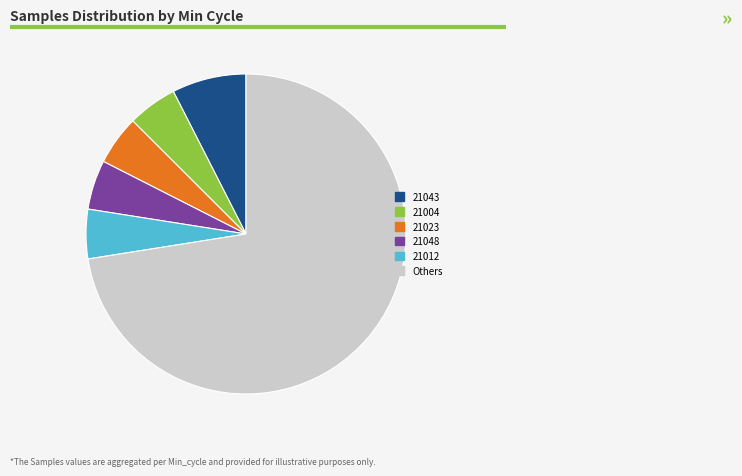

Is there any slice that represents more than half of the pie?

Yes